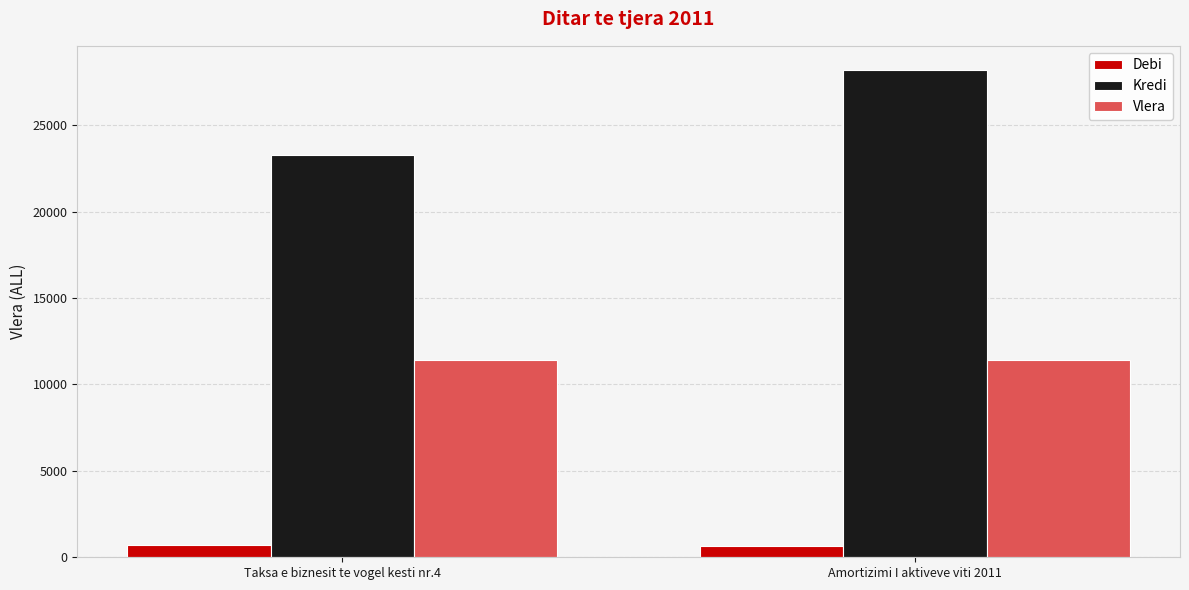

At which category is the sum across all series the highest?

Amortizimi I aktiveve viti 2011